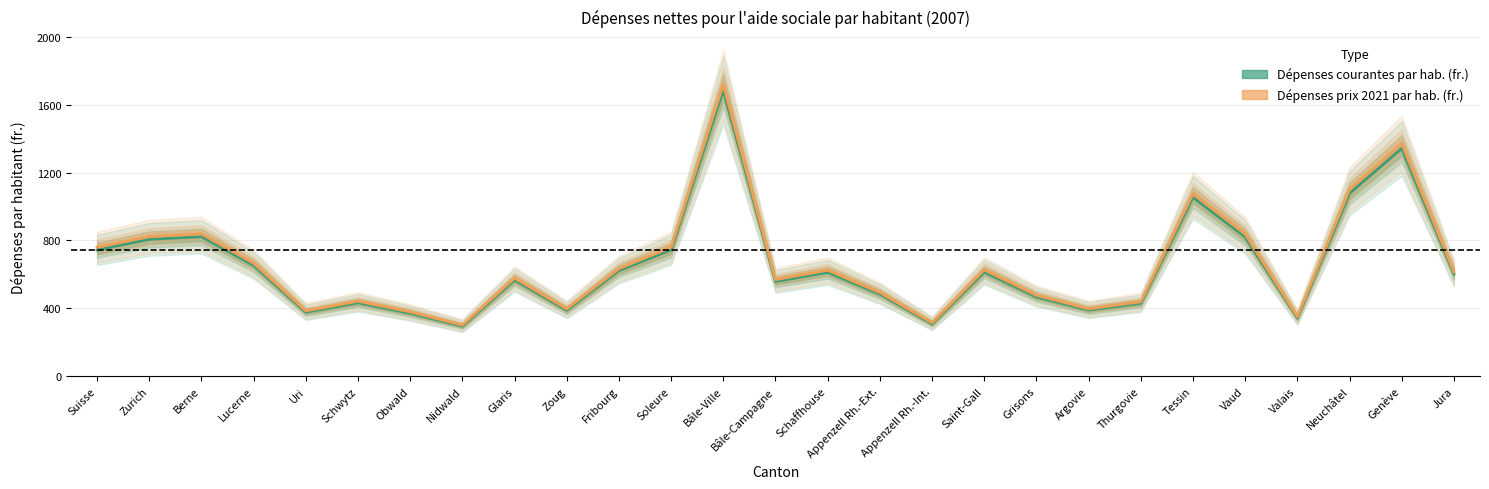

True or false: Dépenses prix 2021 par hab. (fr.) and Dépenses courantes par hab. (fr.) cross at least once.

False